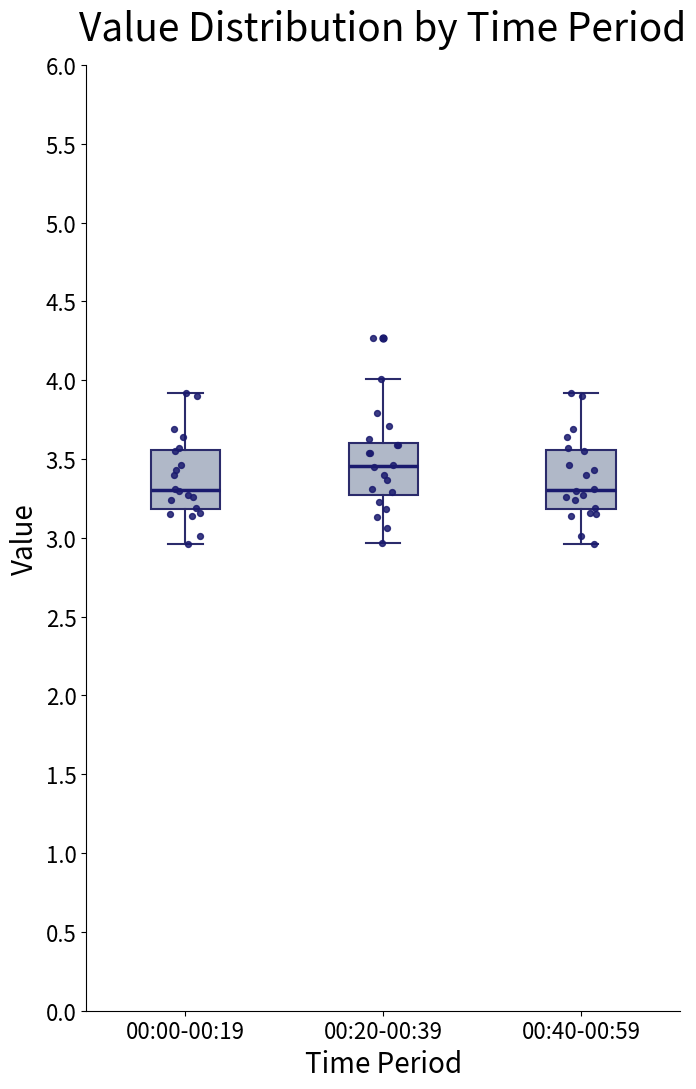

Where is the upper edge of the box for 00:40-00:59 on the y-axis? The values are not printed on the chart, so give them approximately, as read against the axis.

3.55